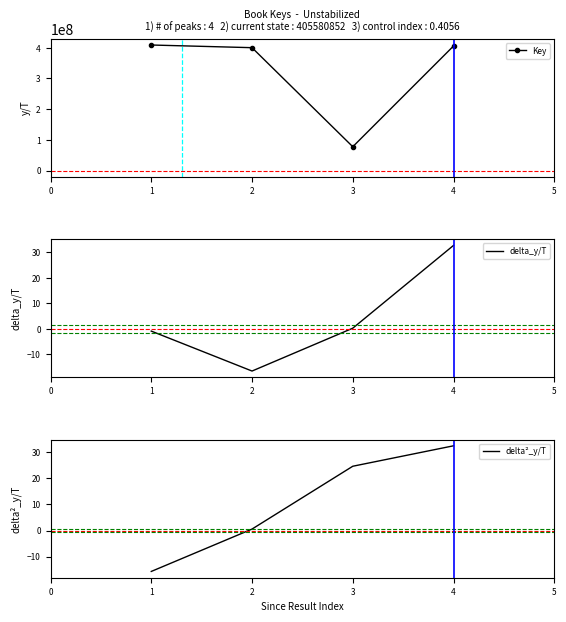

What is the sum of the Key values at 3 and 1?

486661168